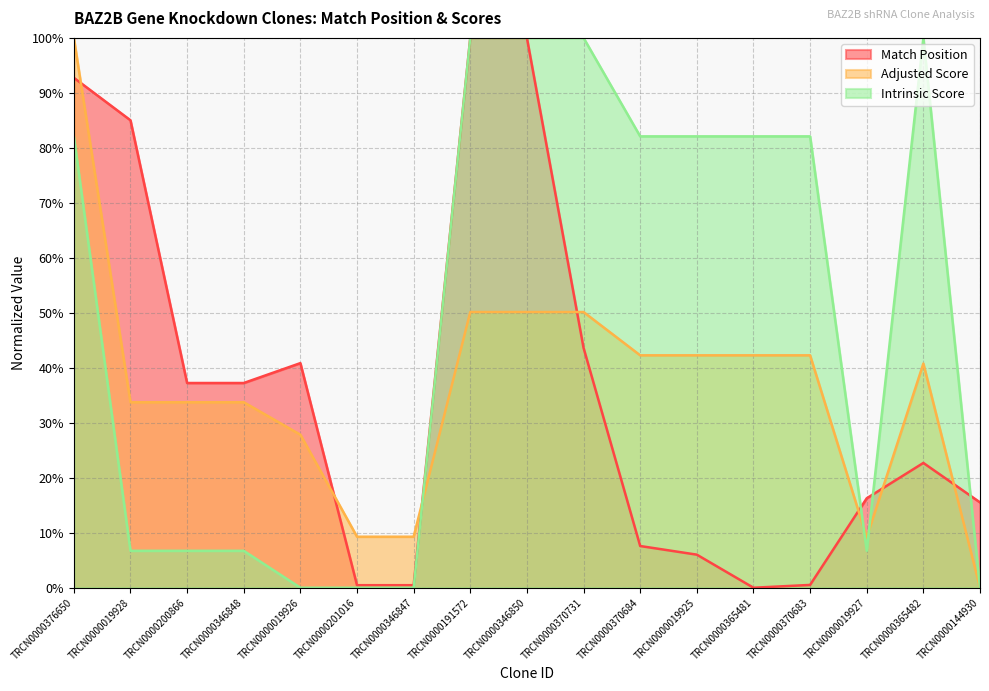

At which label does Intrinsic Score reach its minimum?

TRCN0000019926